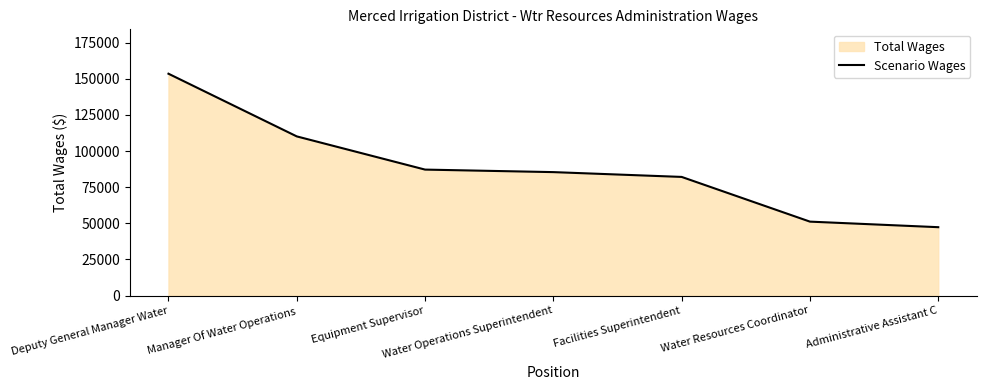

Rank the categories by value from highest to lowest.

Deputy General Manager Water, Manager Of Water Operations, Equipment Supervisor, Water Operations Superintendent, Facilities Superintendent, Water Resources Coordinator, Administrative Assistant C